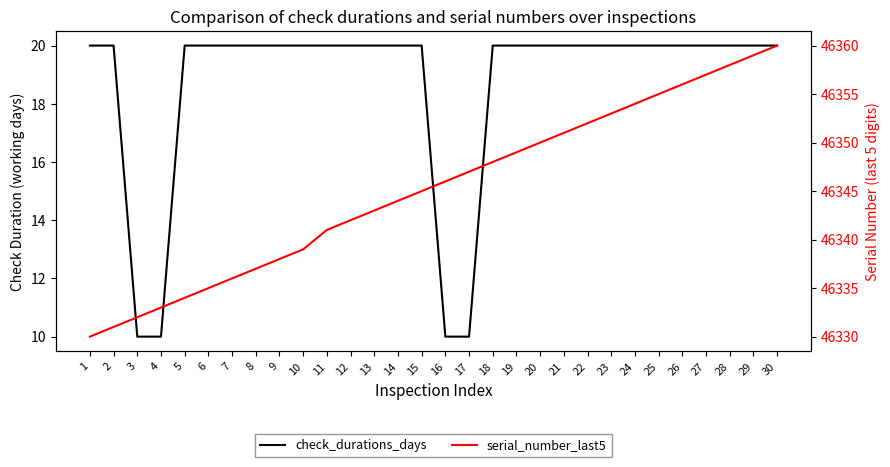

Which series has the widest spread of values?

serial_number_last5